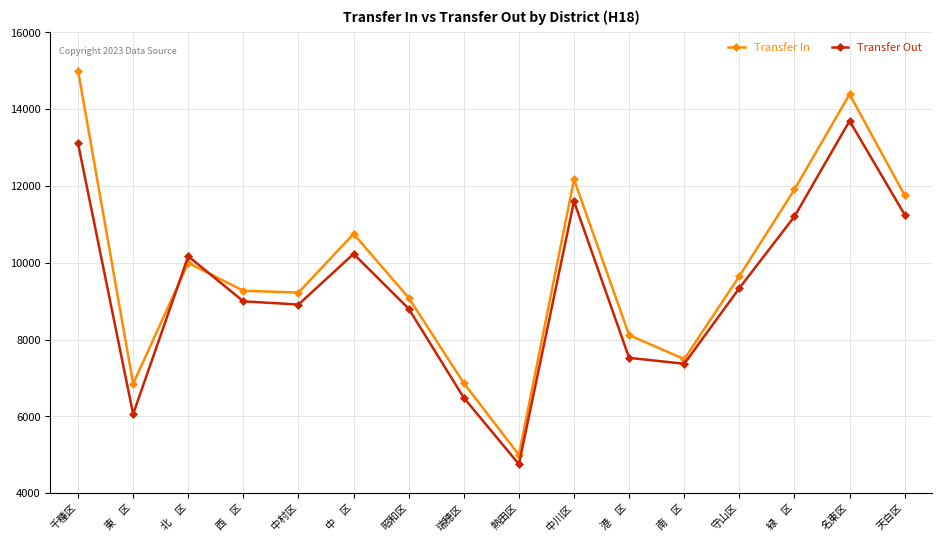

What are all the series names shown in the legend?

Transfer In, Transfer Out